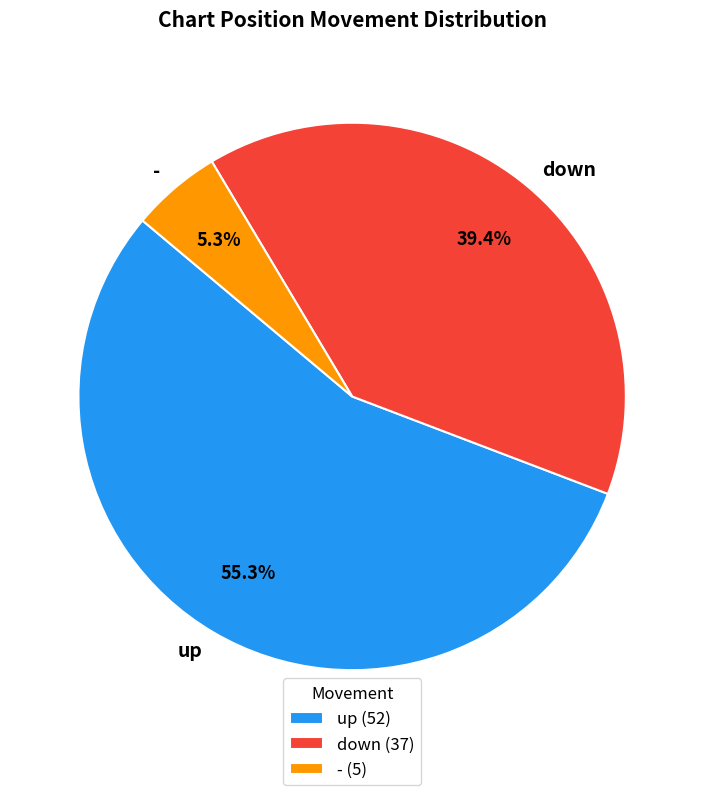

To the nearest percent, what portion does up represent?

55%